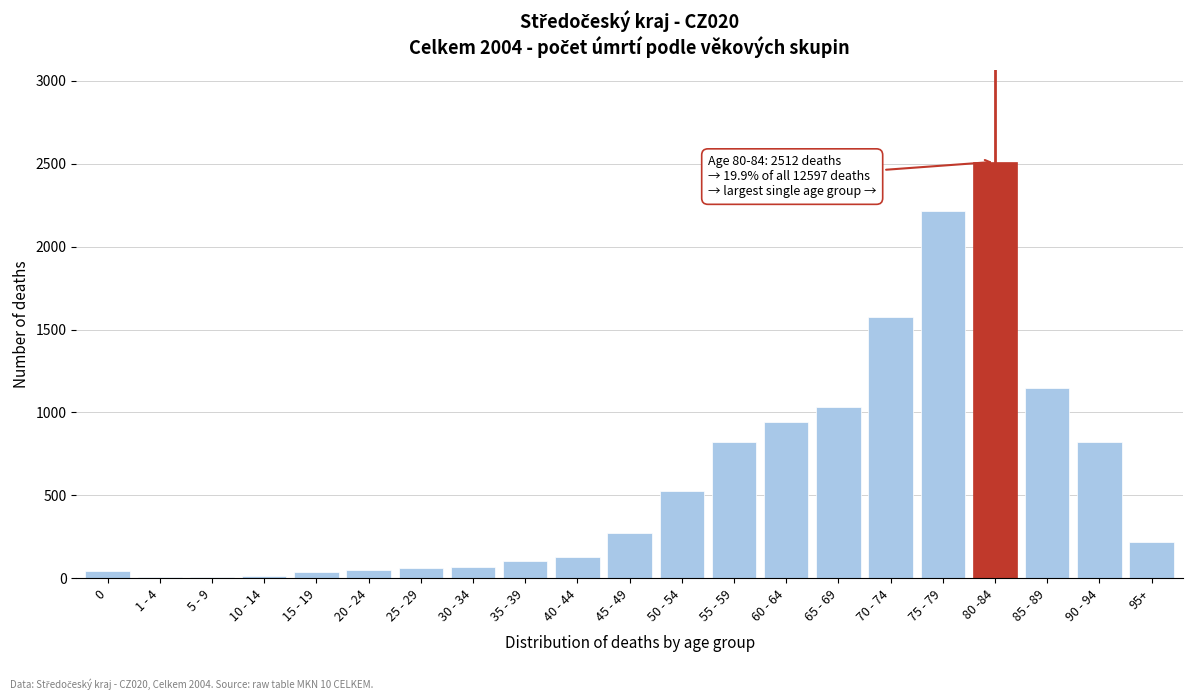

What is the change in value from 85 - 89 to 95+?

-926